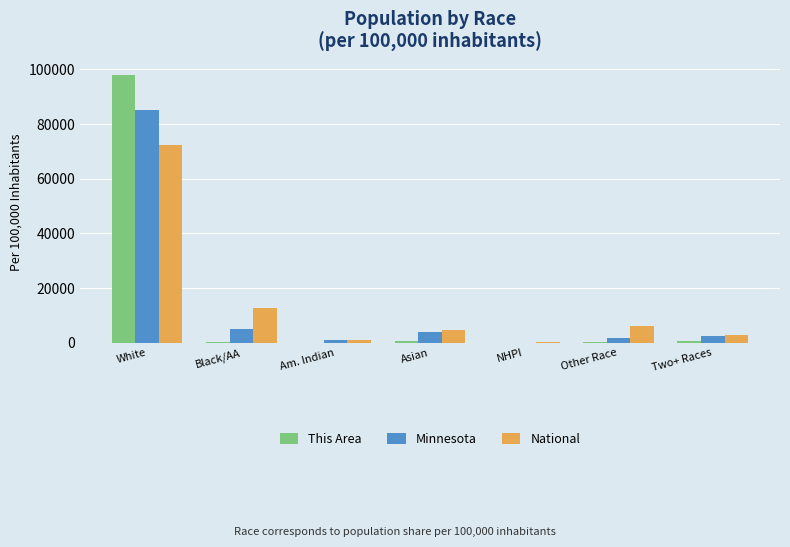

Count the number of data series in this chart.

3